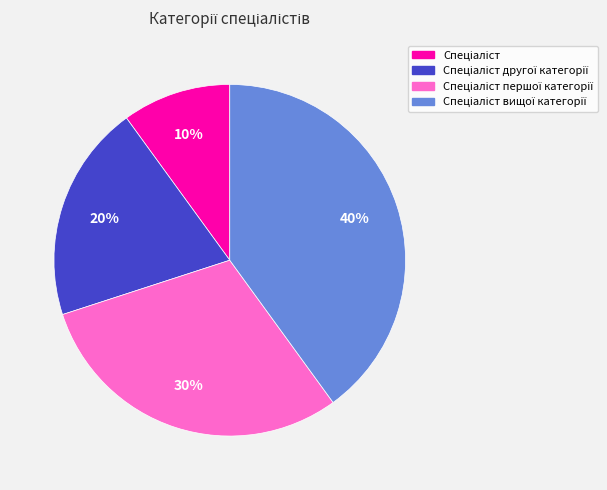

Does any single category account for the majority?

No